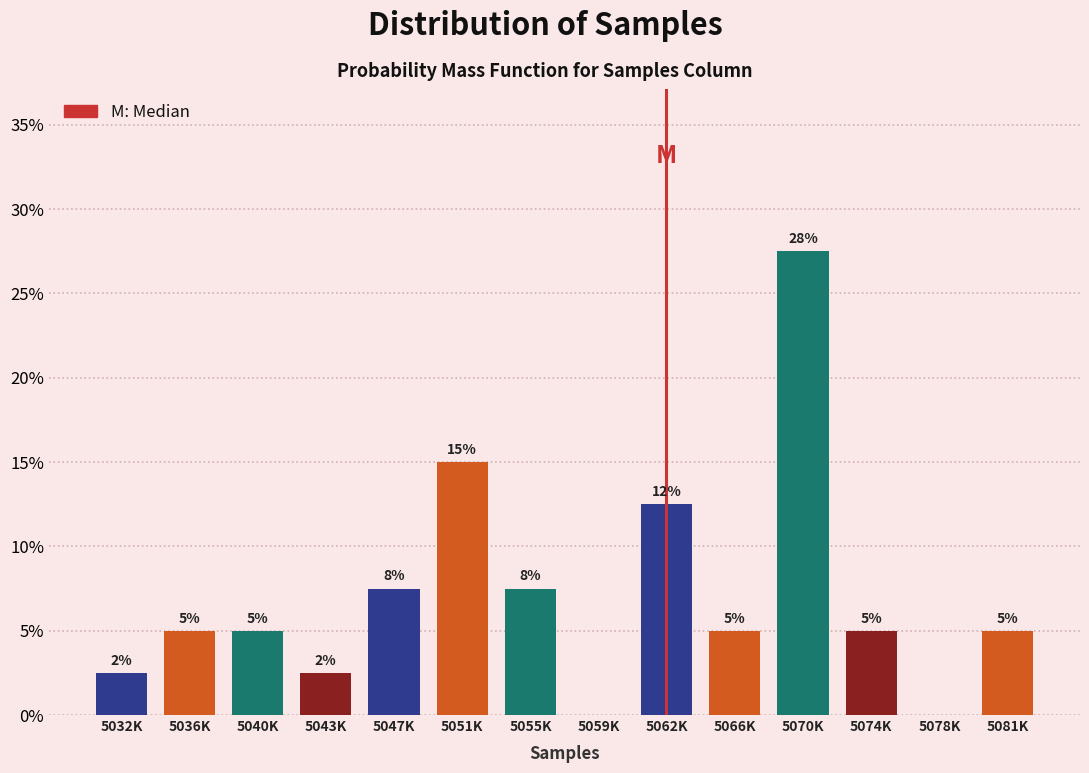

At which category does the chart reach its peak across all series?

5070K